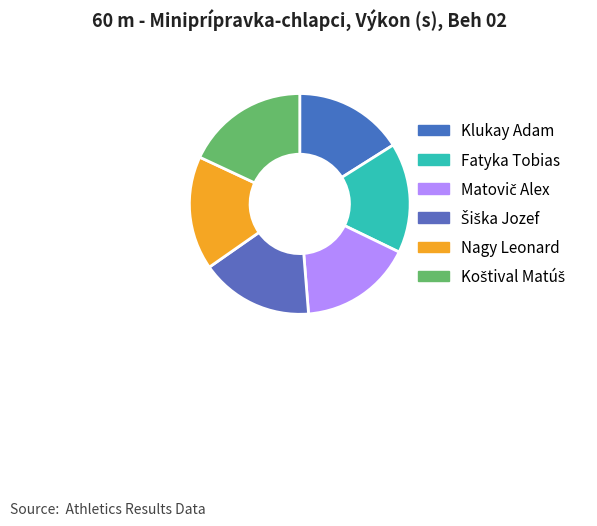

To the nearest percent, what portion does Šiška Jozef represent?

17%